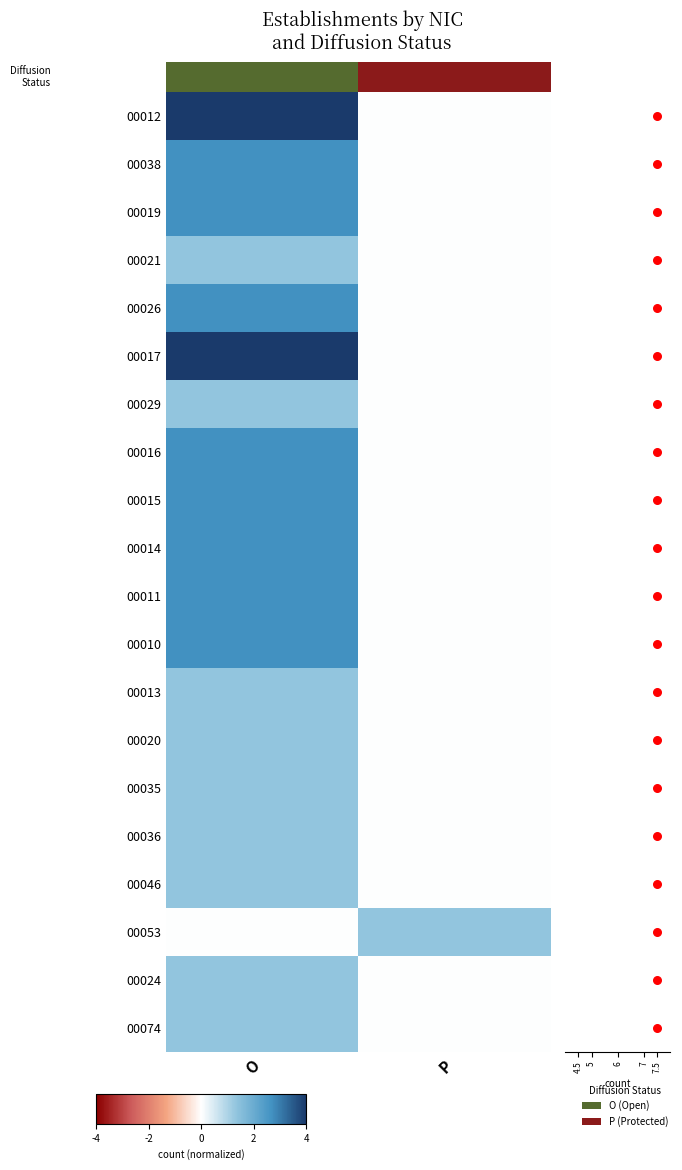

What is the spread (max minus min) of values at P?

1.3